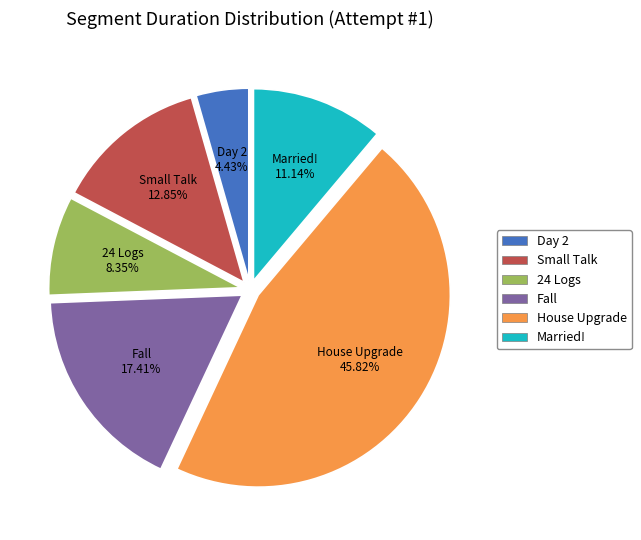

Between House Upgrade and 24 Logs, which is larger?

House Upgrade